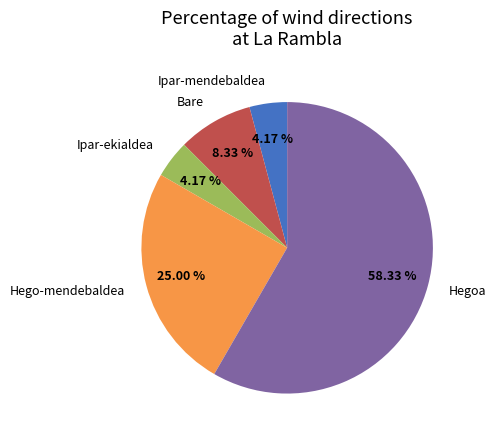

Combined, do Hegoa and Bare account for over 50%?

Yes